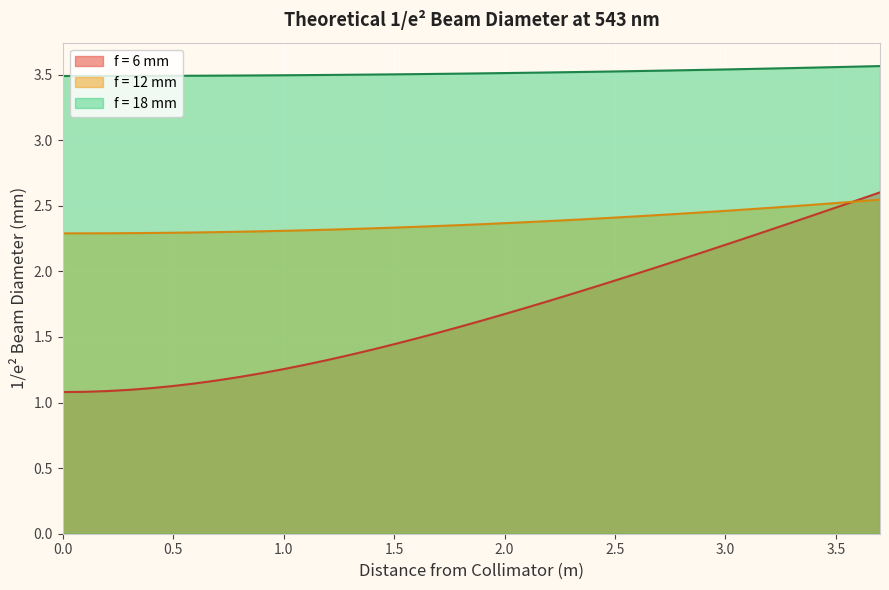

Rank the series by their average value, from highest to lowest.

f = 18 mm, f = 12 mm, f = 6 mm